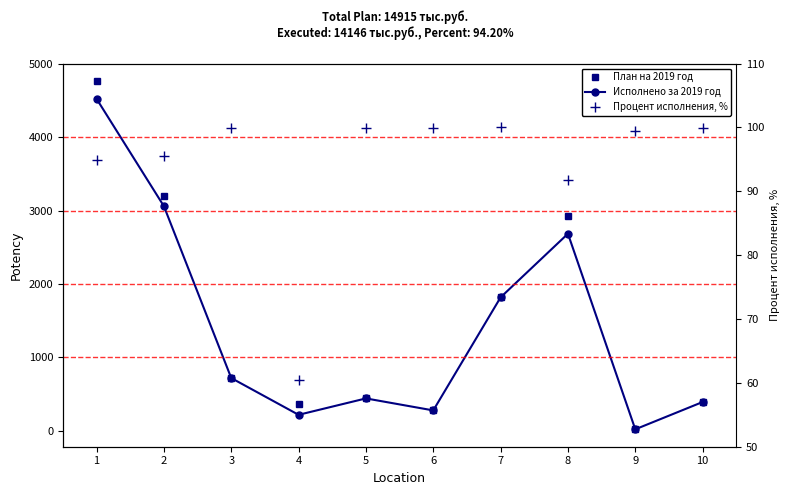

How many times do Процент исполнения, % and Исполнено за 2019 год cross each other?

2